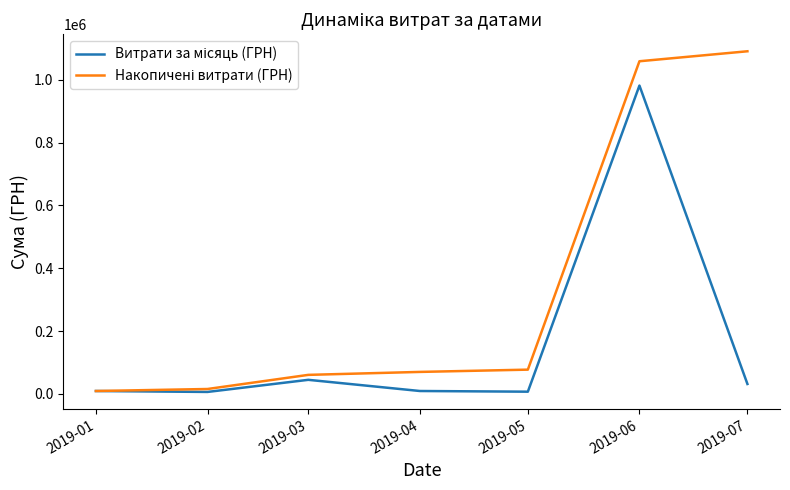

What is the spread (max minus min) of values at 2019-05?

70153.5